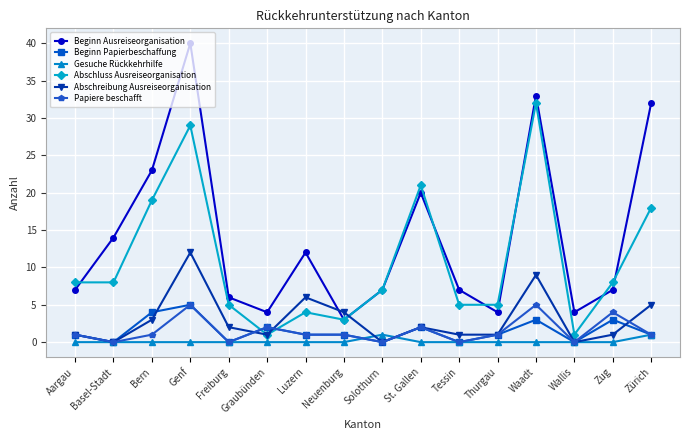

At which category does the chart reach its peak across all series?

Genf